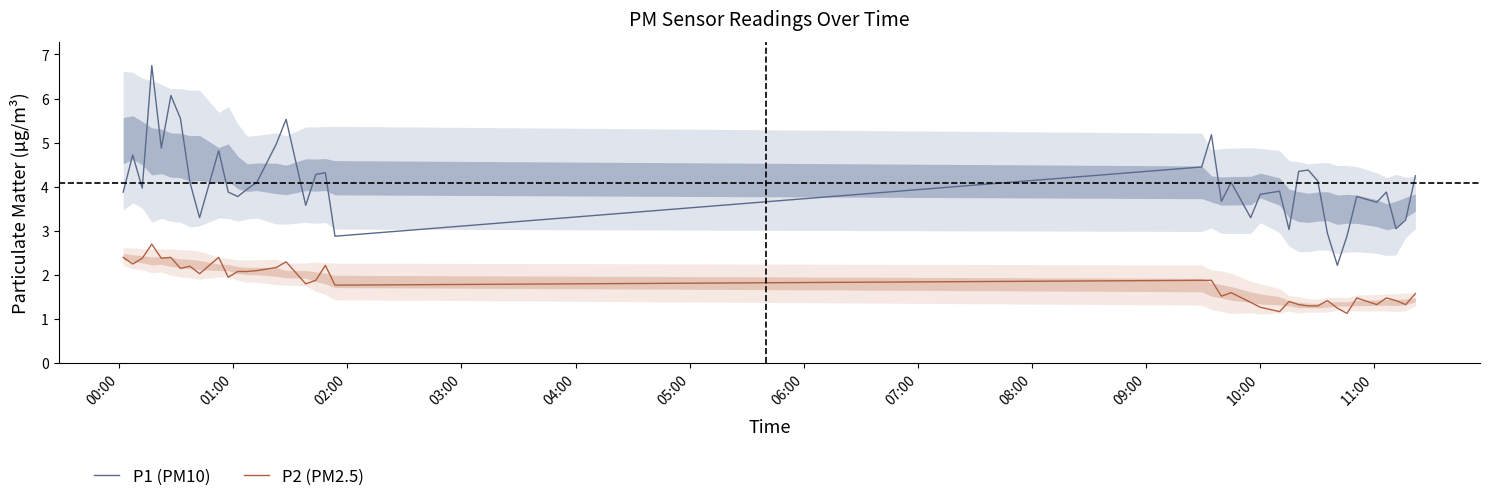

What are all the series names shown in the legend?

P1 (PM10), P2 (PM2.5)